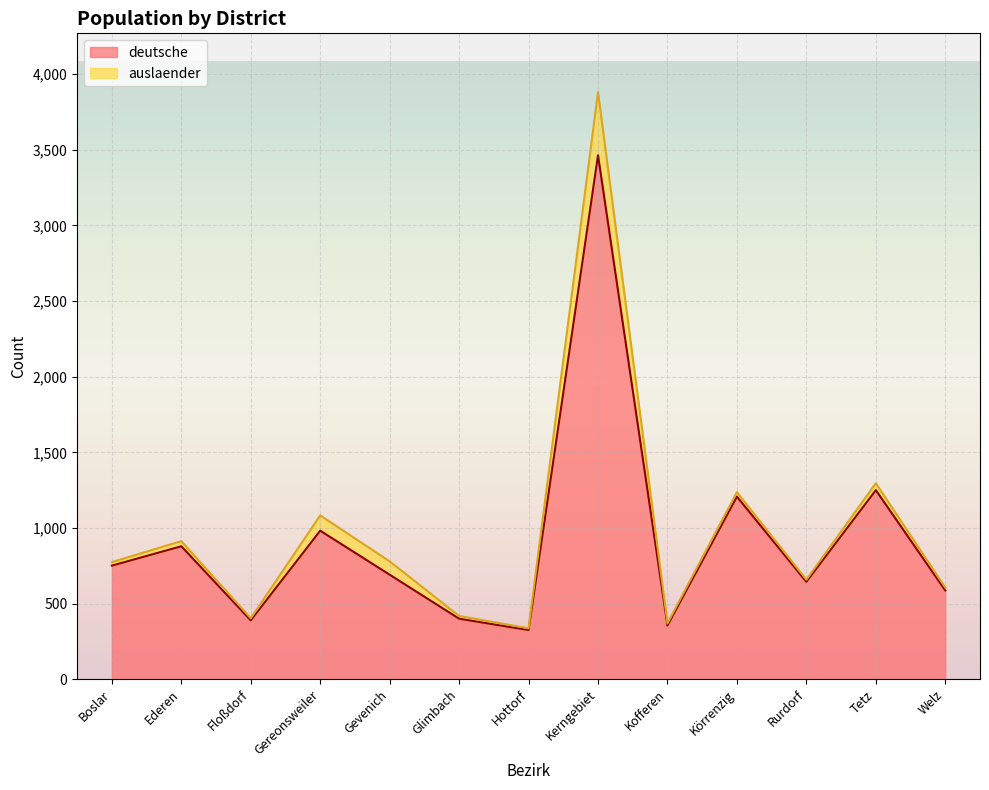

Approximately how many times larger is the value at Ederen compared to Kofferen?

2.5